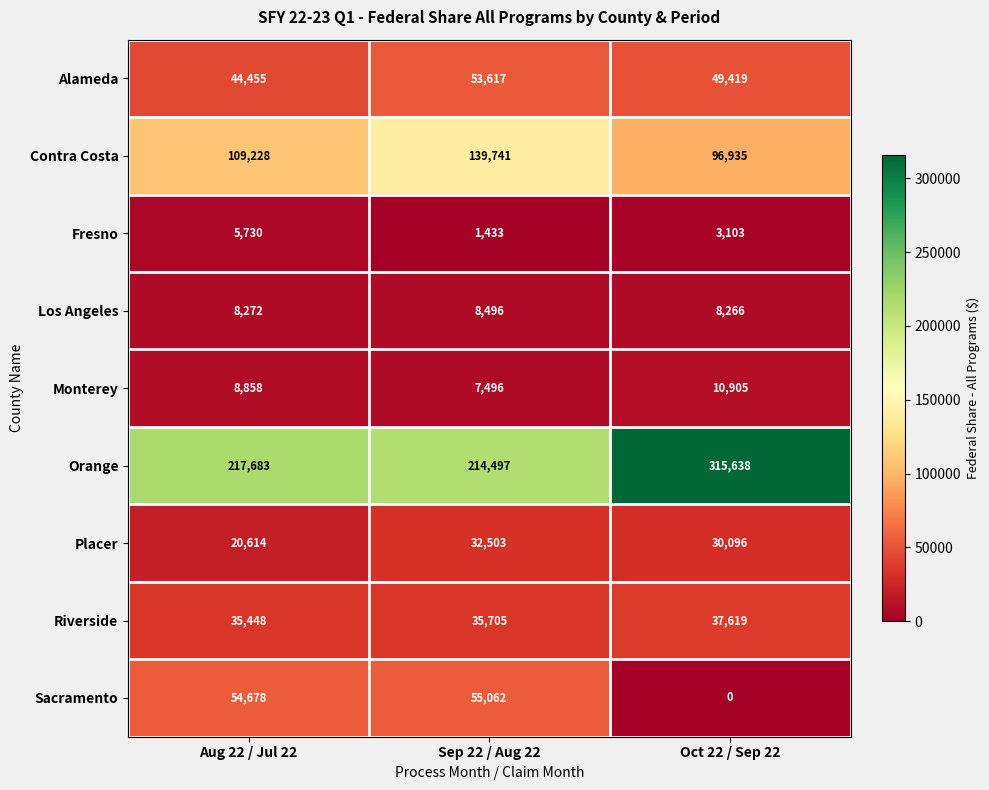

At which category is the sum across all series the highest?

Oct 22 / Sep 22